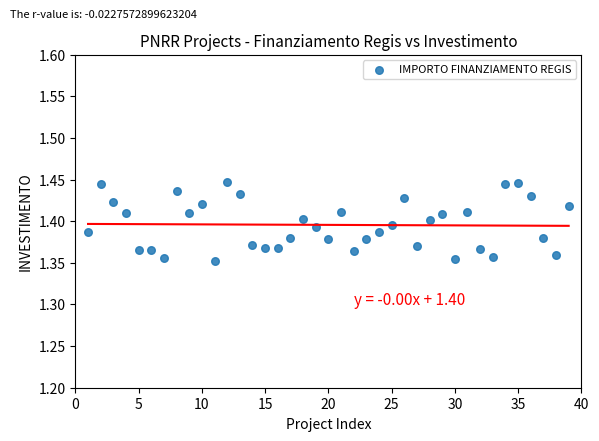

What is the range of X values (max minus min)?

38.0